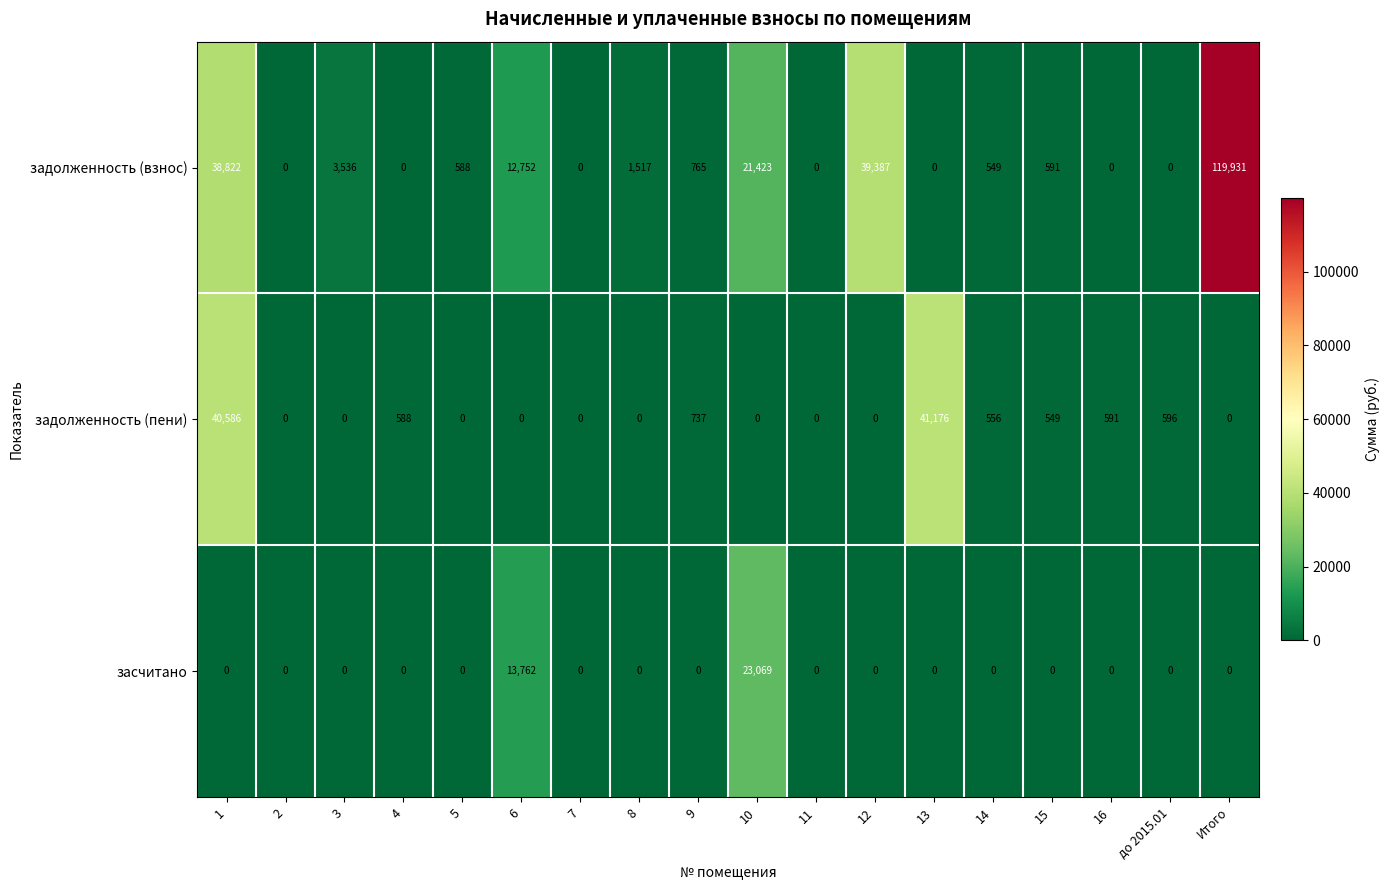

True or false: засчитано has a value of 0 at 16.

True